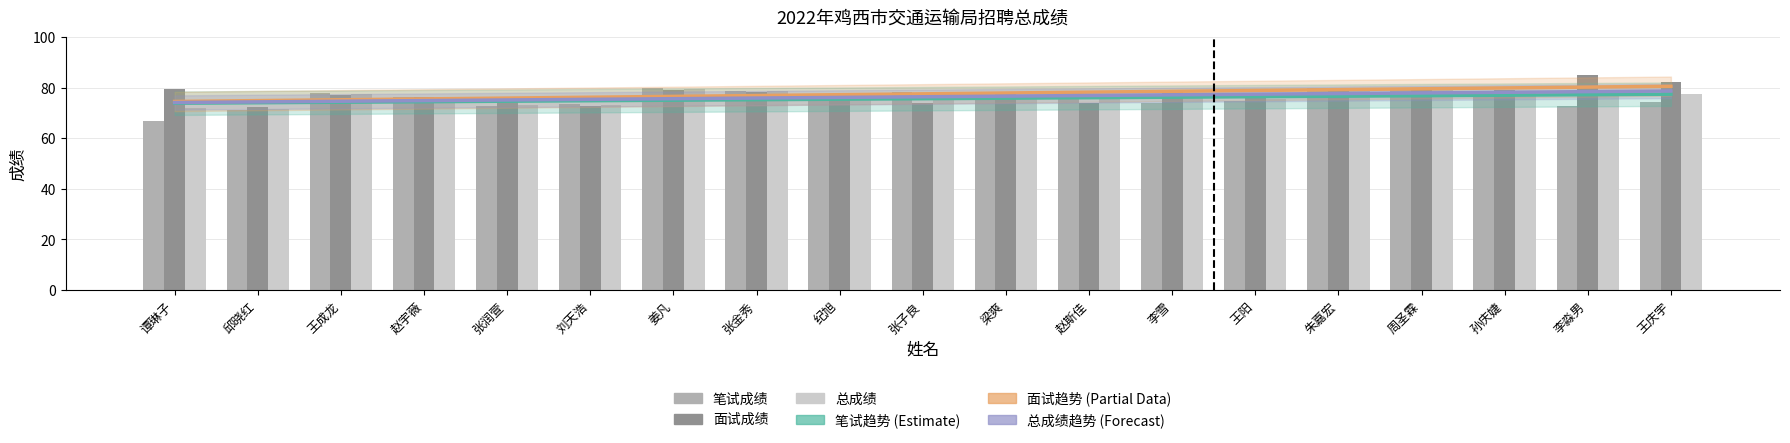

What is the maximum value for 笔试成绩?

80.0